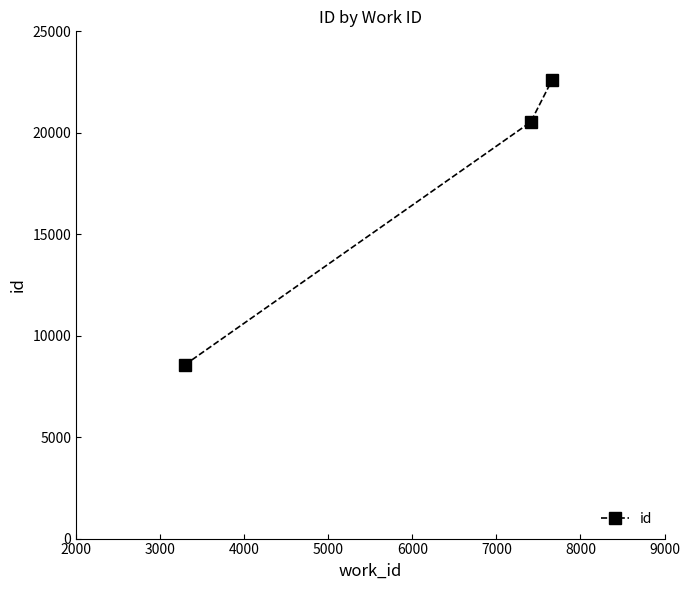

What is the maximum value shown in the chart?

22623.5